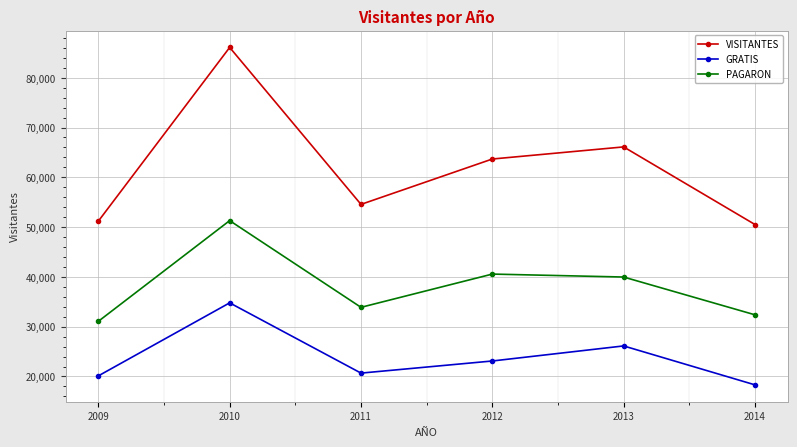

Which series changed the most between 2010 and 2014?

VISITANTES